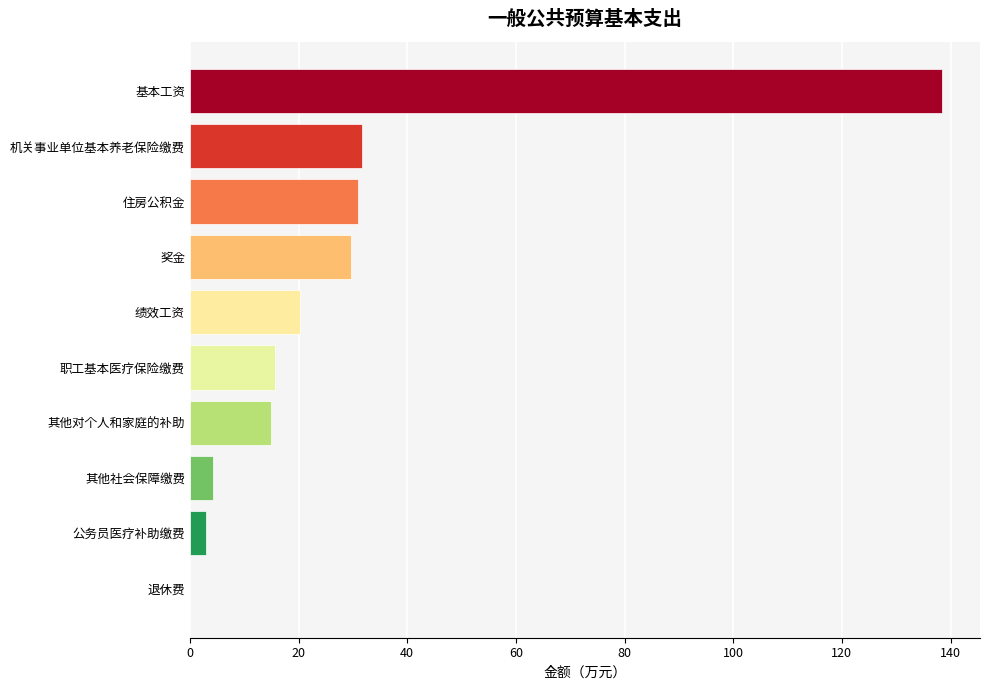

Which label corresponds to the largest value in the chart?

基本工资